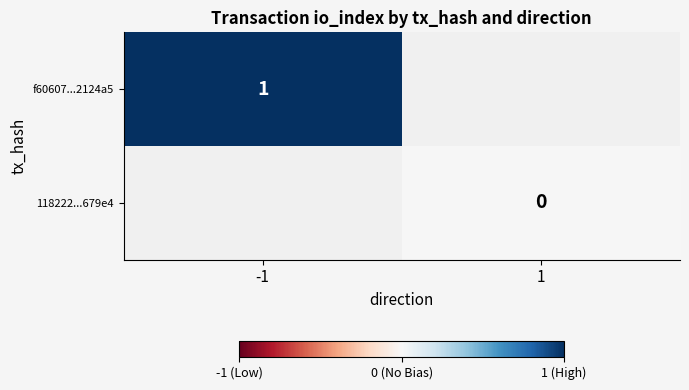

Which label corresponds to the largest value in the chart?

-1